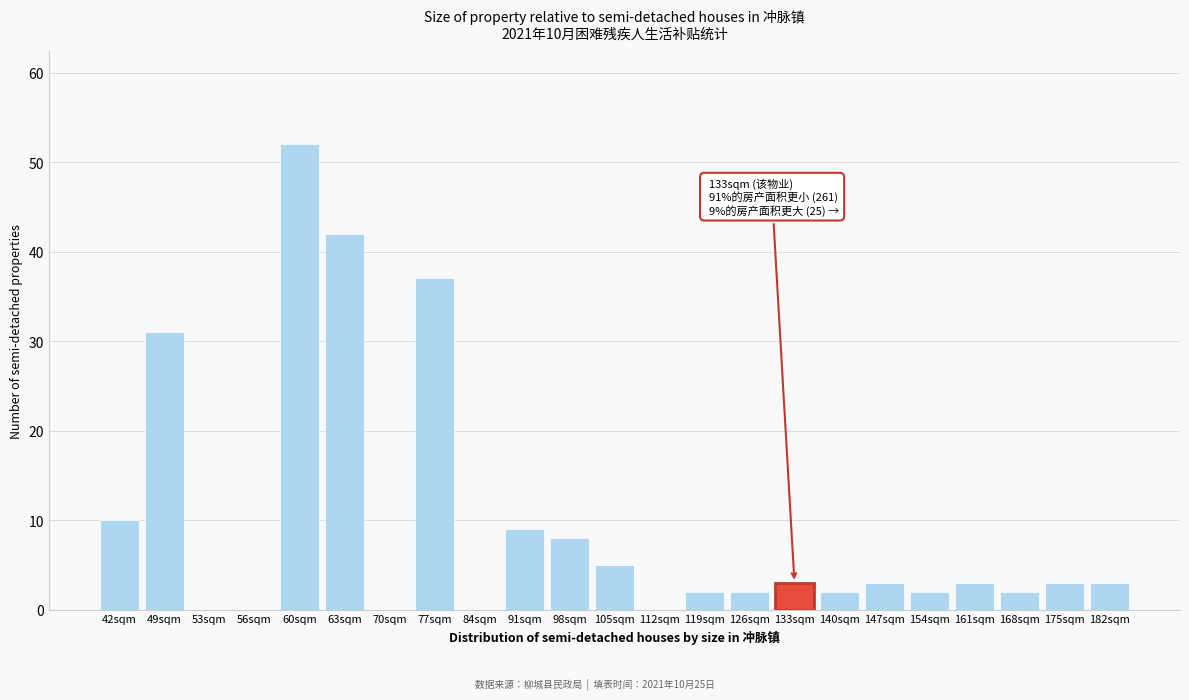

Reading left to right, what are all the values shown in this chart?

42sqm=10	49sqm=31	53sqm=0	56sqm=0	60sqm=52	63sqm=42	70sqm=0	77sqm=37	84sqm=0	91sqm=9	98sqm=8	105sqm=5	112sqm=0	119sqm=2	126sqm=2	133sqm=3	140sqm=2	147sqm=3	154sqm=2	161sqm=3	168sqm=2	175sqm=3	182sqm=3